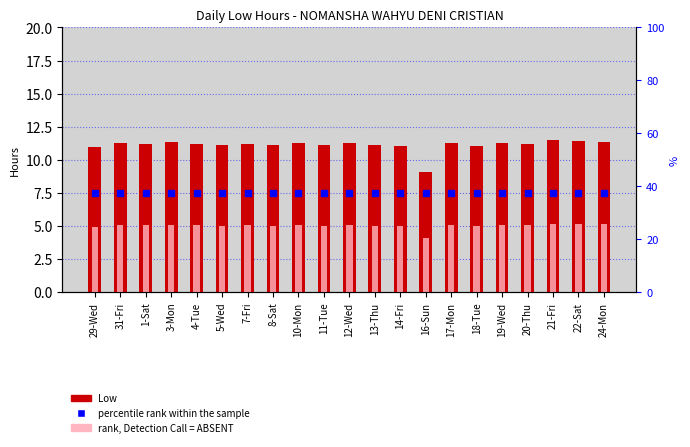

At how many categories does at least one series exceed 9?

21